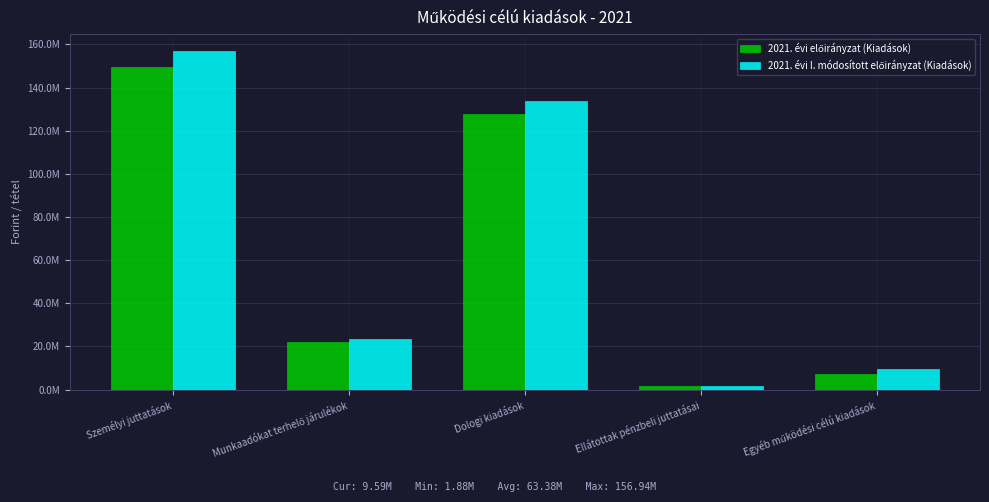

Which series changed the most between Dologi kiadások and Egyéb működési célú kiadások?

2021. évi I. módosított előirányzat (Kiadások)